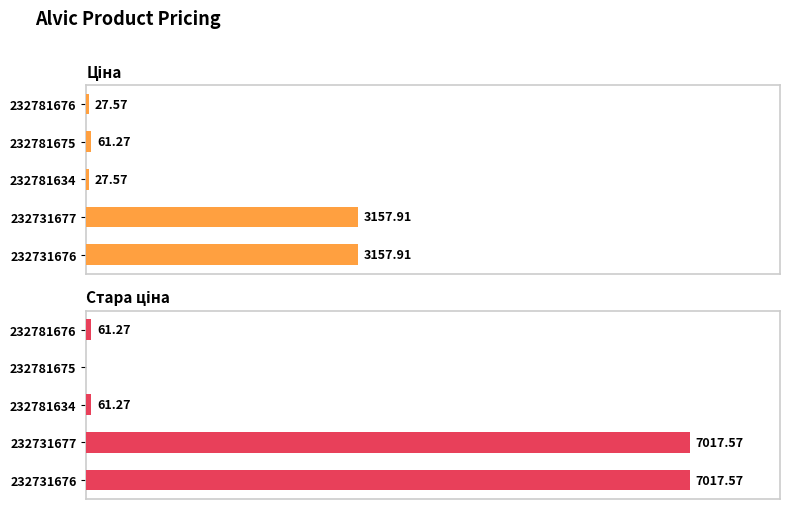

Rank the series by their maximum value, from highest to lowest.

Стара ціна, Ціна